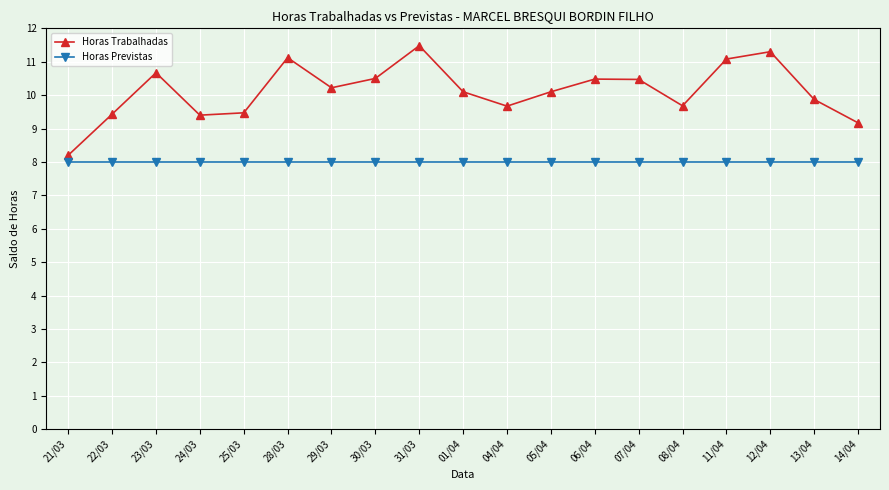

Is it true that Horas Trabalhadas equals 9.7 at 08/04?

True